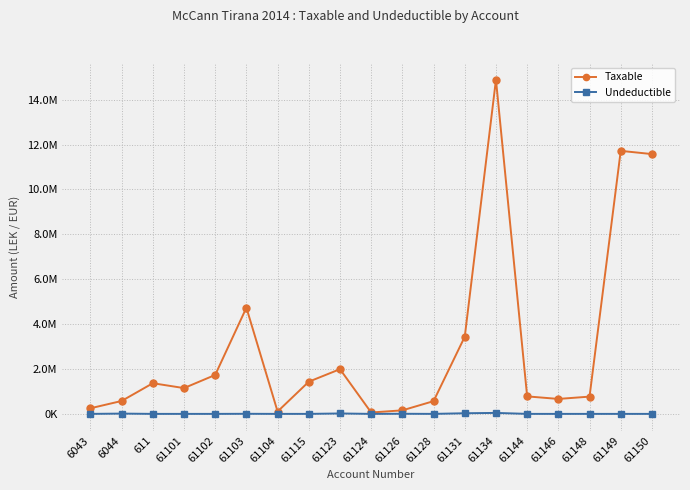

True or false: Undeductible and Taxable intersect in this chart.

False